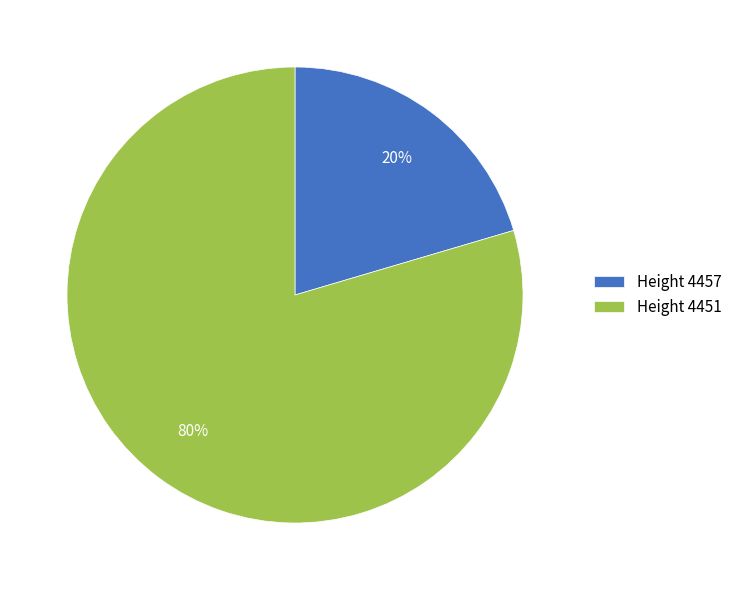

True or false: Height 4451 accounts for 80% of the total.

True